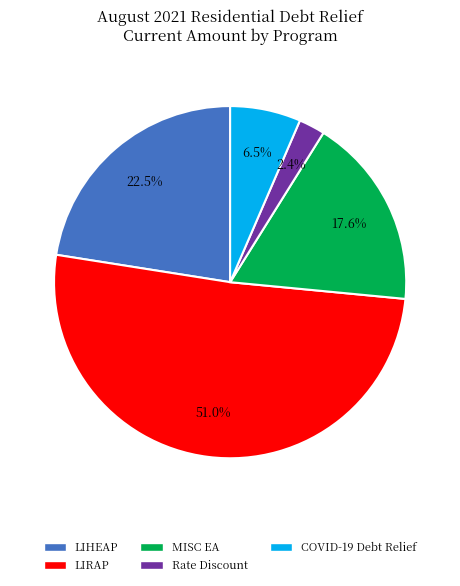

Does any single category account for the majority?

Yes